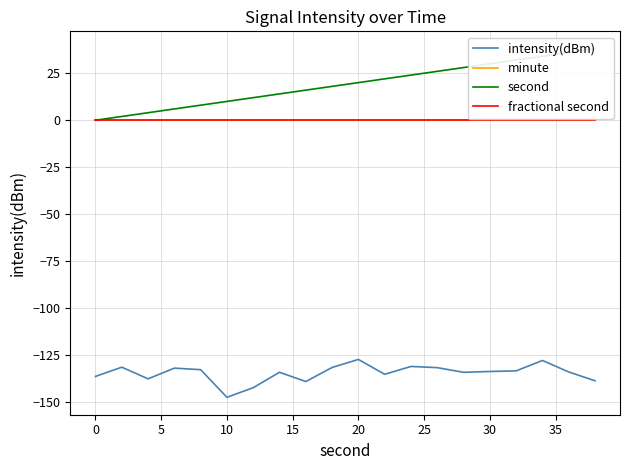

List the series in order of their peak value, highest first.

second, minute, fractional second, intensity(dBm)